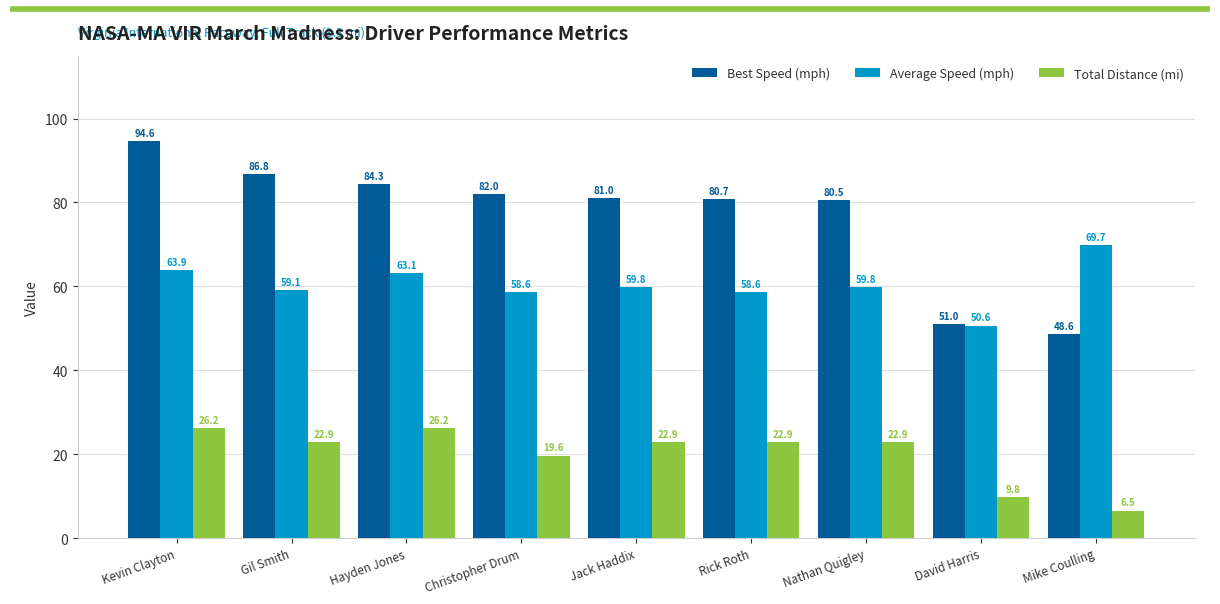

At which label does Total Distance (mi) first exceed 22?

Kevin Clayton